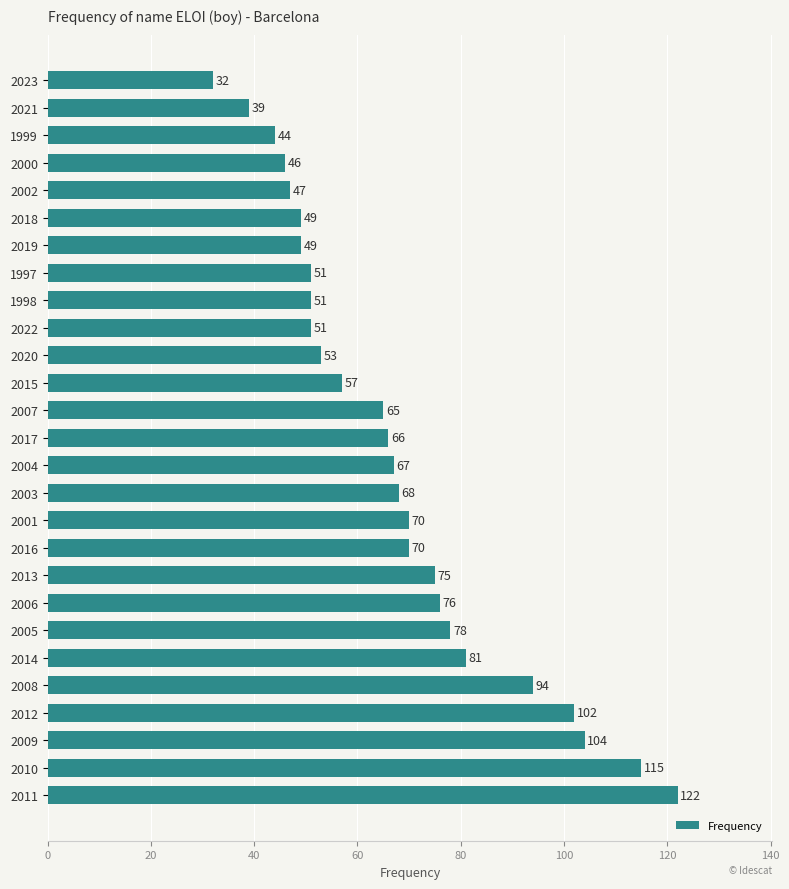

What is the difference between the second highest and minimum values?

83